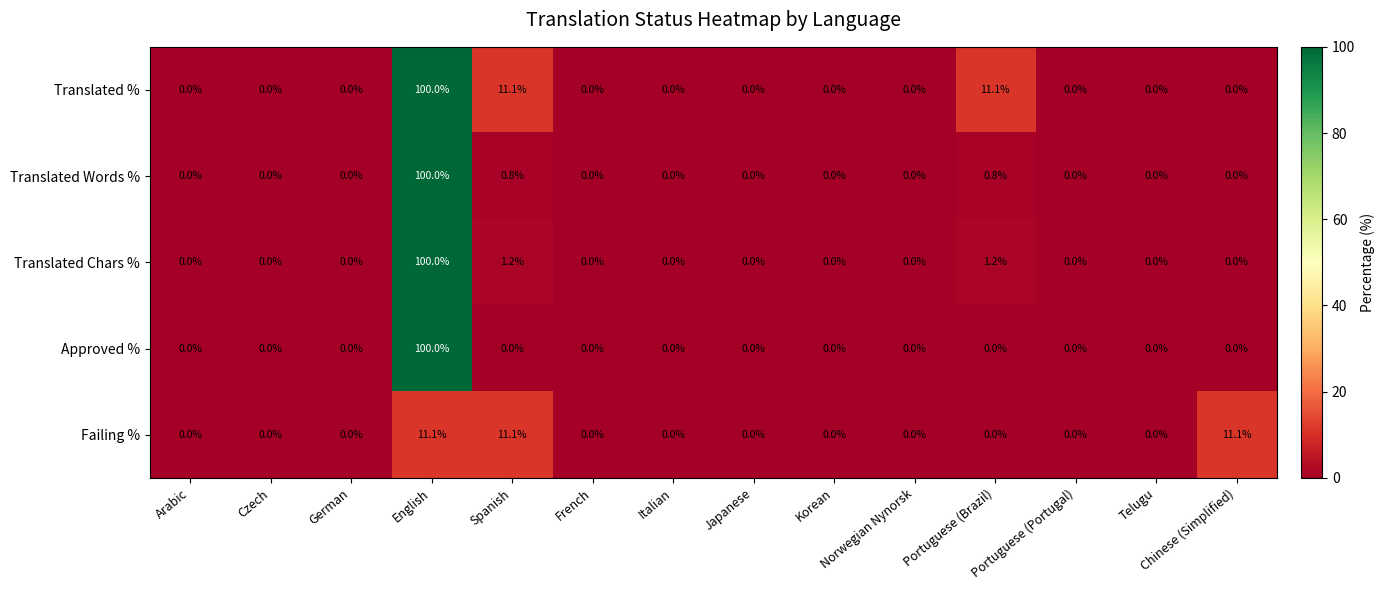

Is it true that Failing % equals 0.0 at Czech?

True